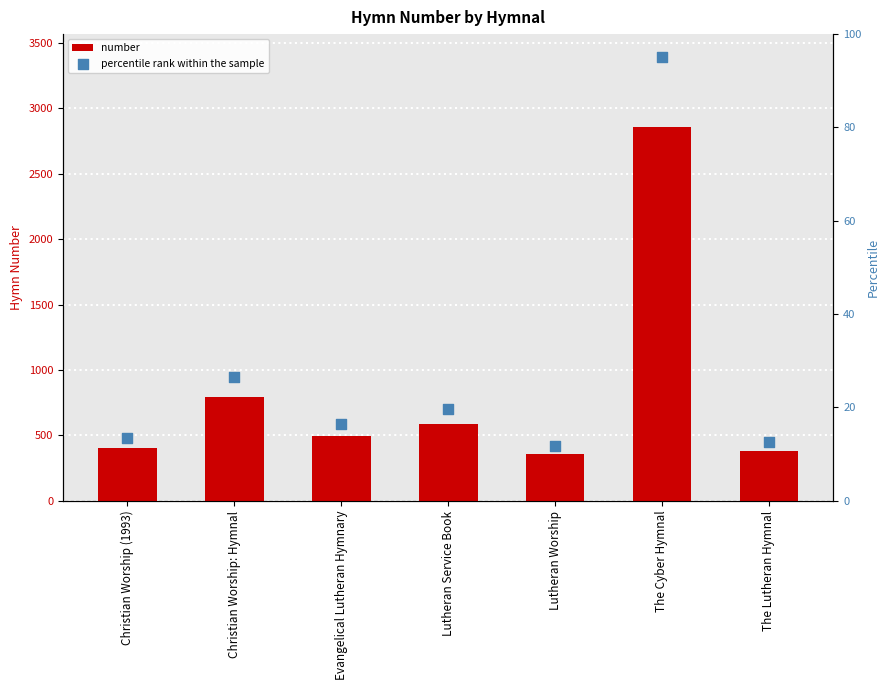

Which series has the largest total across all categories?

number